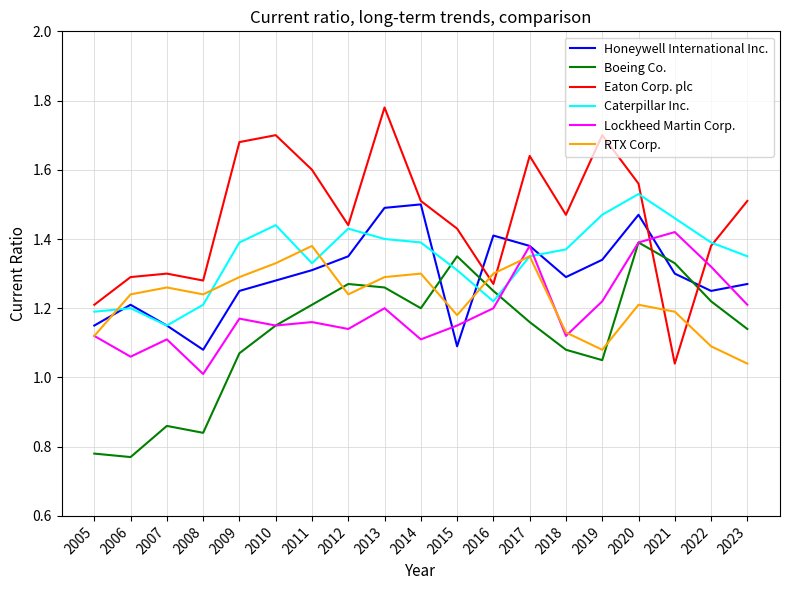

What is the total value across all series at 2010?

8.1